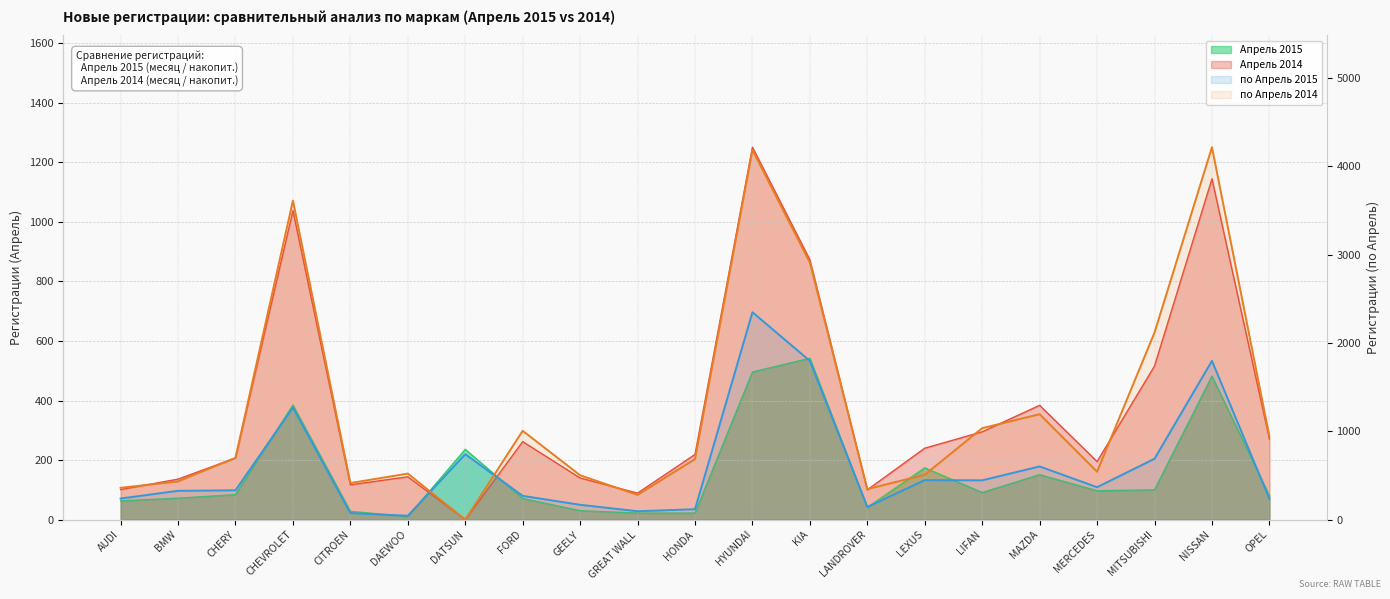

At which category does the chart reach its minimum across all series?

DATSUN